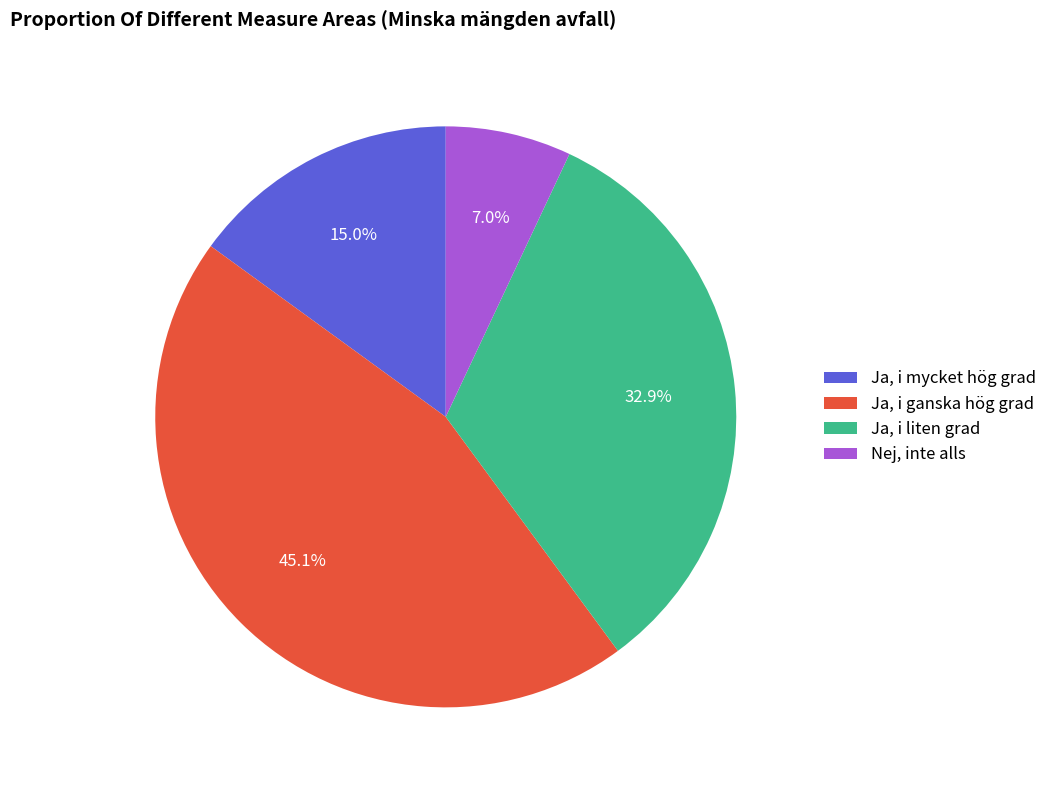

What is the largest slice in the pie chart?

Ja, i ganska hög grad